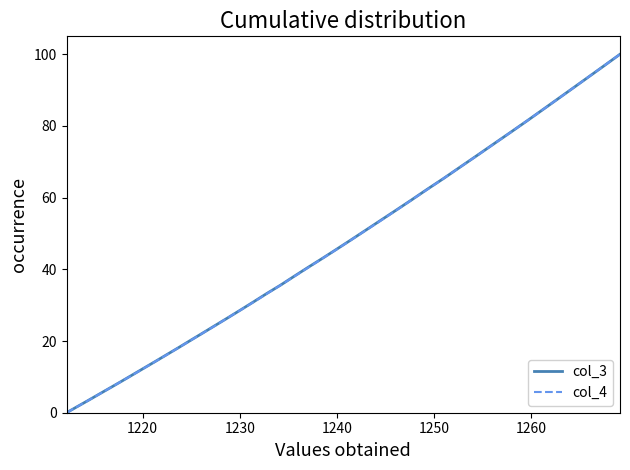

What is the highest value of the col_4 series?

100.0